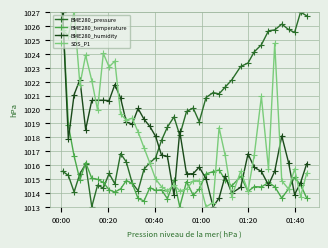

True or false: BME280_pressure and BME280_temperature intersect in this chart.

True